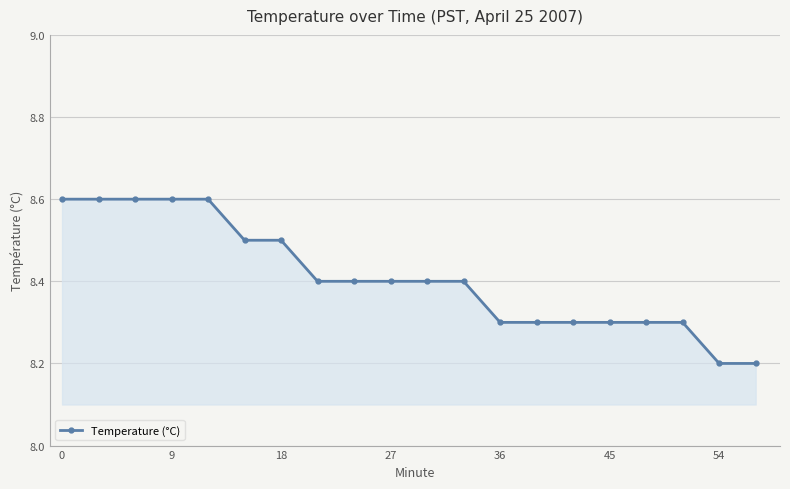

What is the sum of all values?

168.2